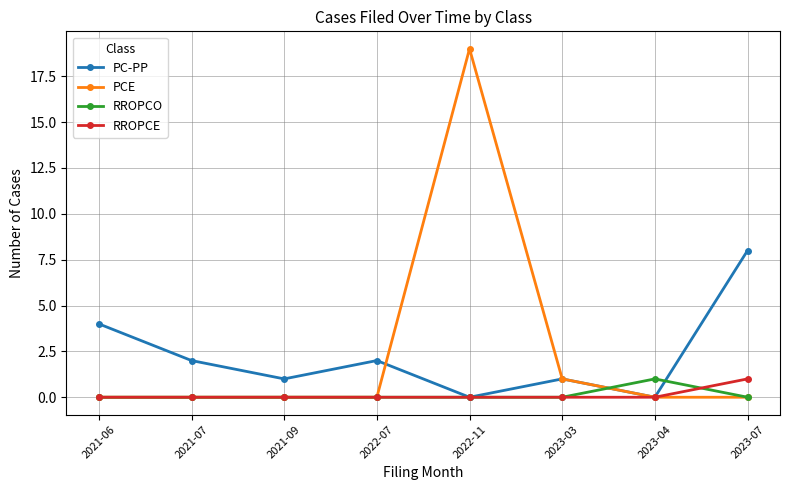

What is the greatest value displayed?

19